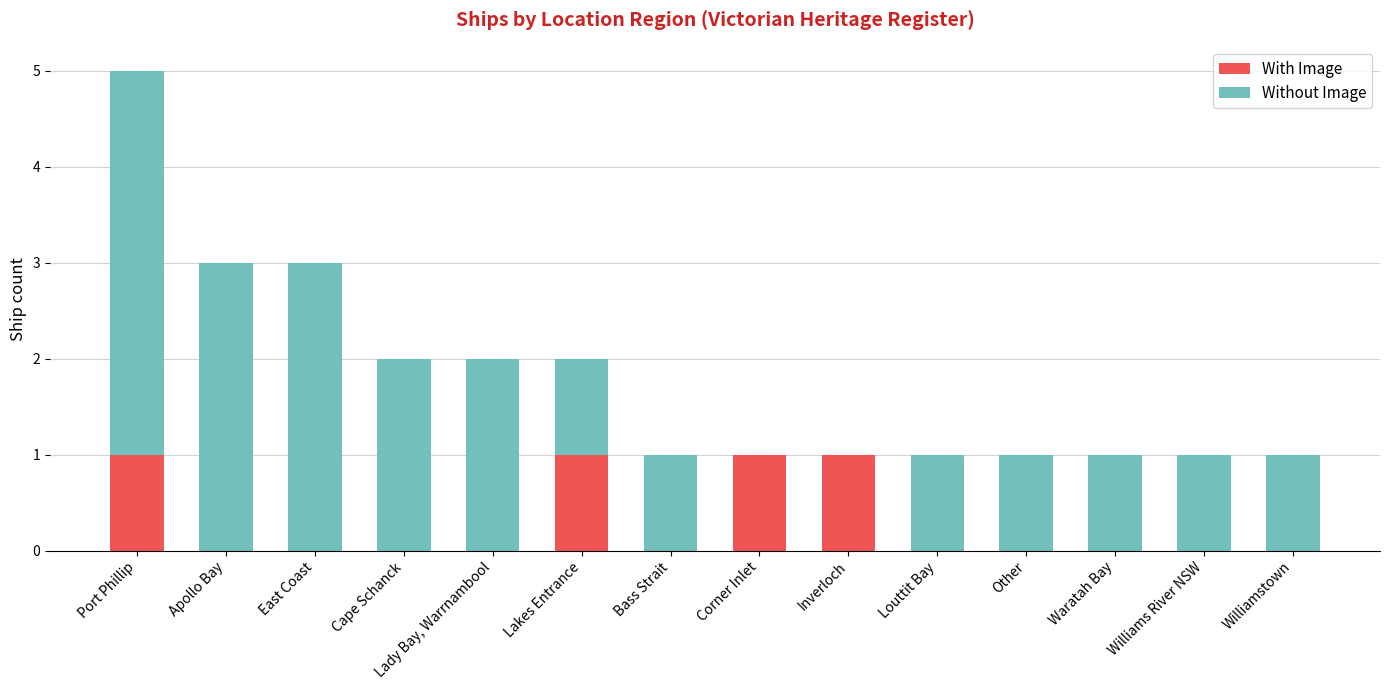

True or false: With Image has a value of -1 at Louttit Bay.

False